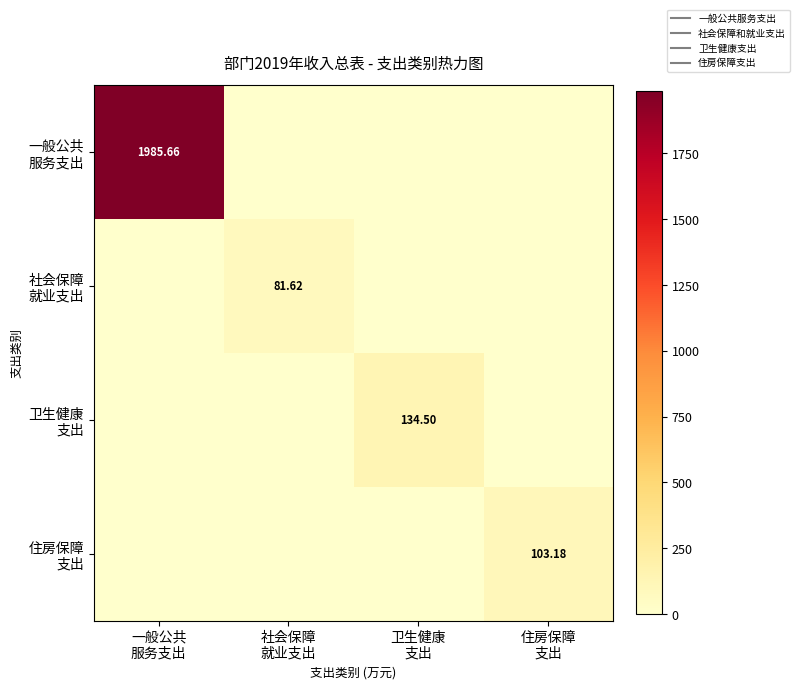

Rank the series at 社会保障 就业支出 from highest to lowest value.

社会保障 就业支出, 一般公共 服务支出, 卫生健康 支出, 住房保障 支出